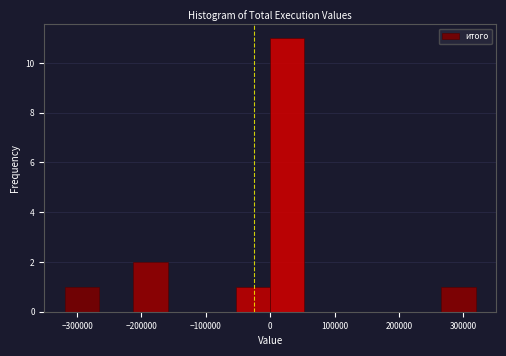

Over which range of the x-axis is the bar tallest?

0 to 50000